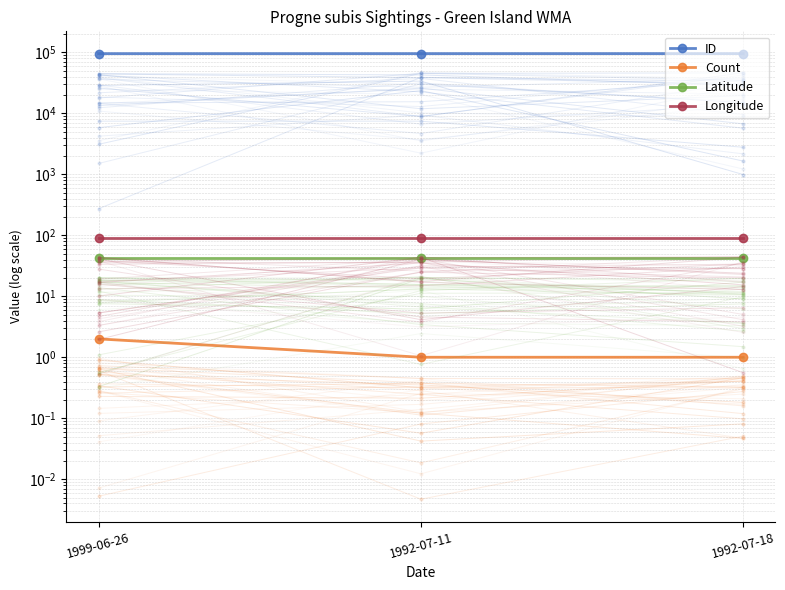

What are all the series names shown in the legend?

ID, Count, Latitude, Longitude